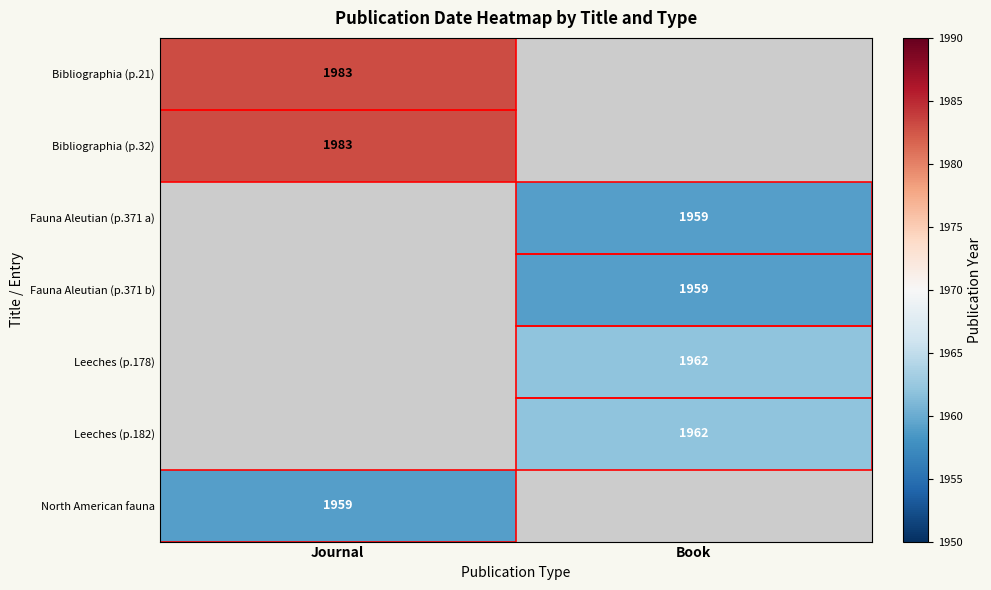

True or false: Bibliographia (p.32) has a value of 550 at Journal.

False